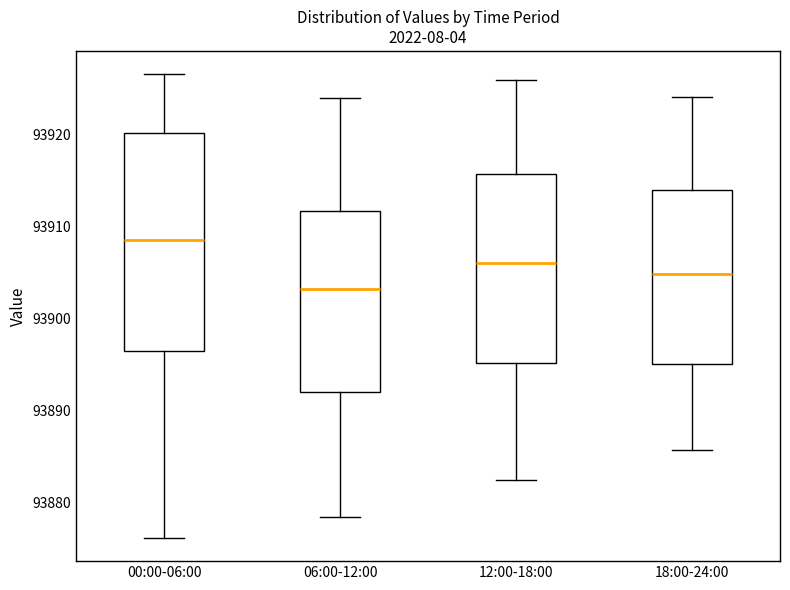

Comparing the boxes themselves (not the whiskers), which one is the tallest?

00:00-06:00